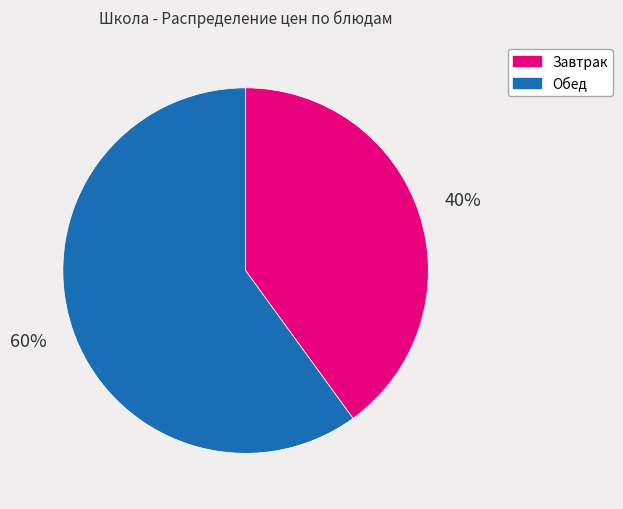

Which category has the biggest portion of the pie?

Обед